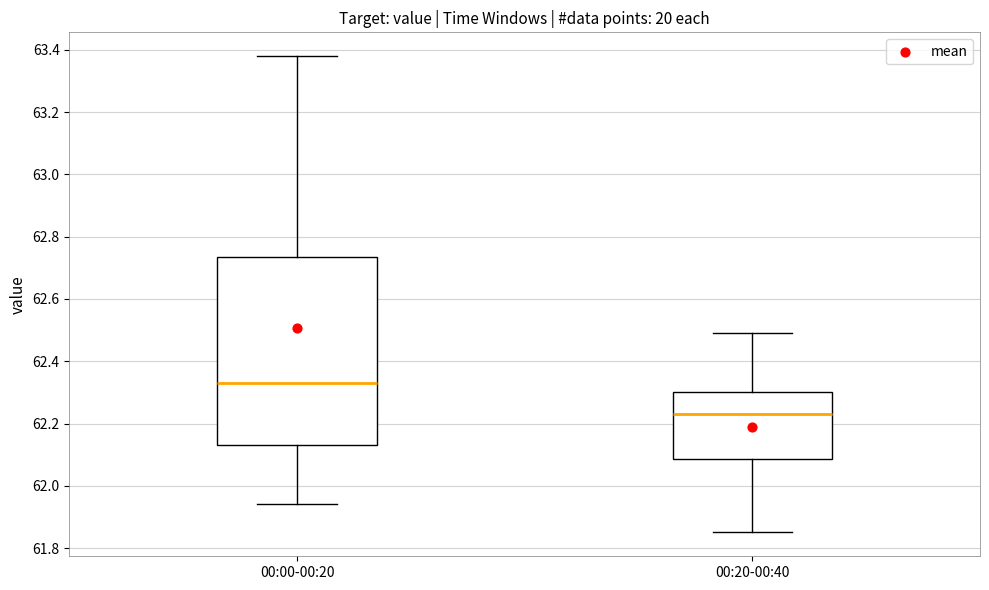

Which box has the lowest median line?

00:20-00:40